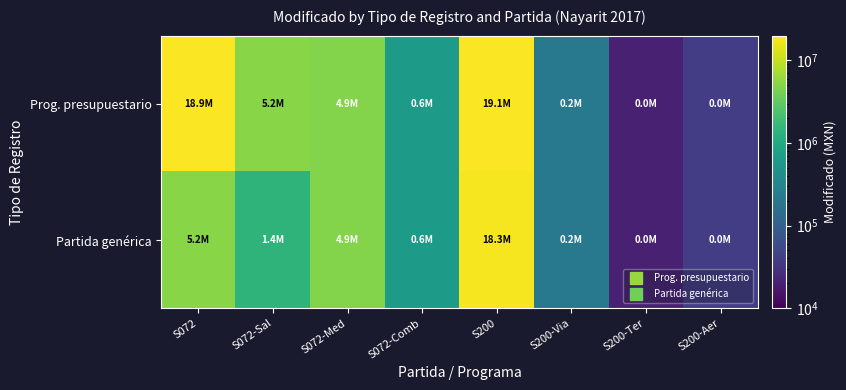

What is the spread (max minus min) of values at S072-Sal?

3776419.5